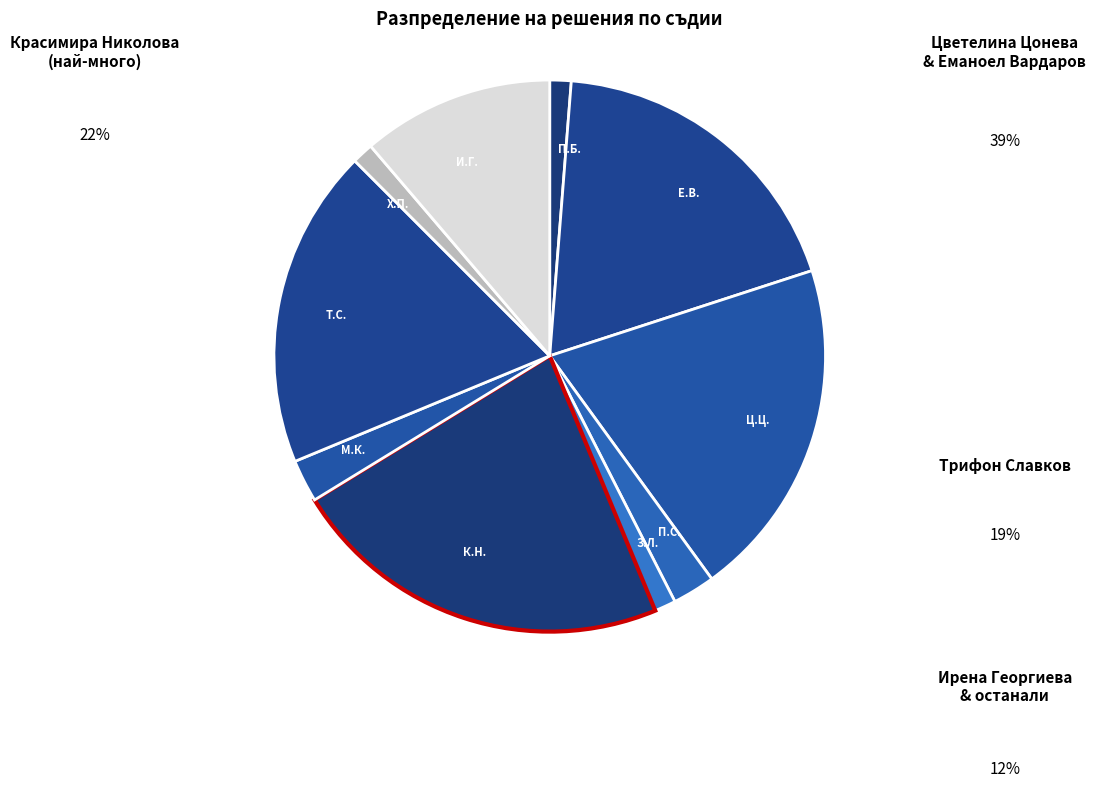

The Х.П. slice represents 14% of the pie. True or false?

False